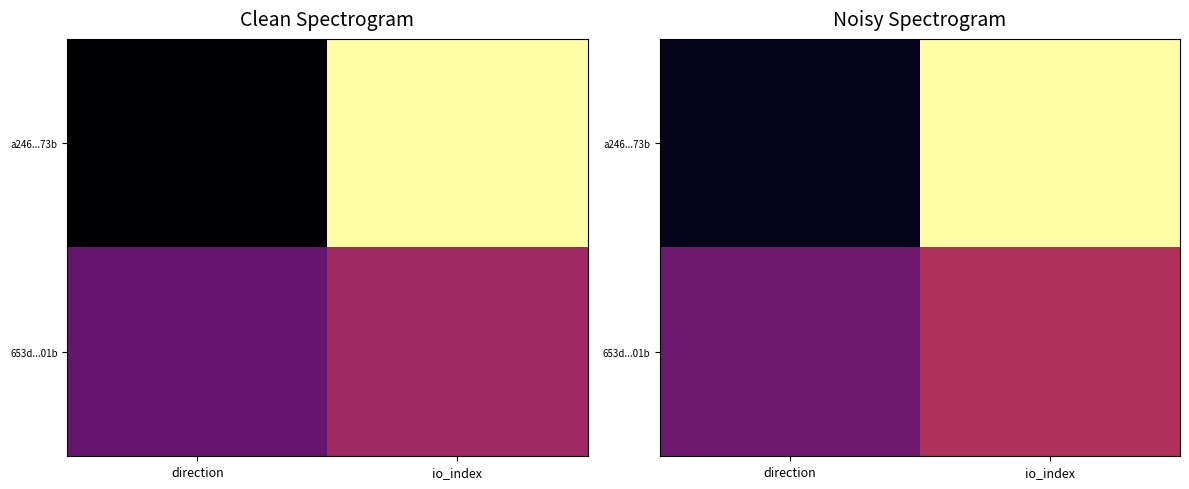

Which has a higher value, io_index or direction?

io_index